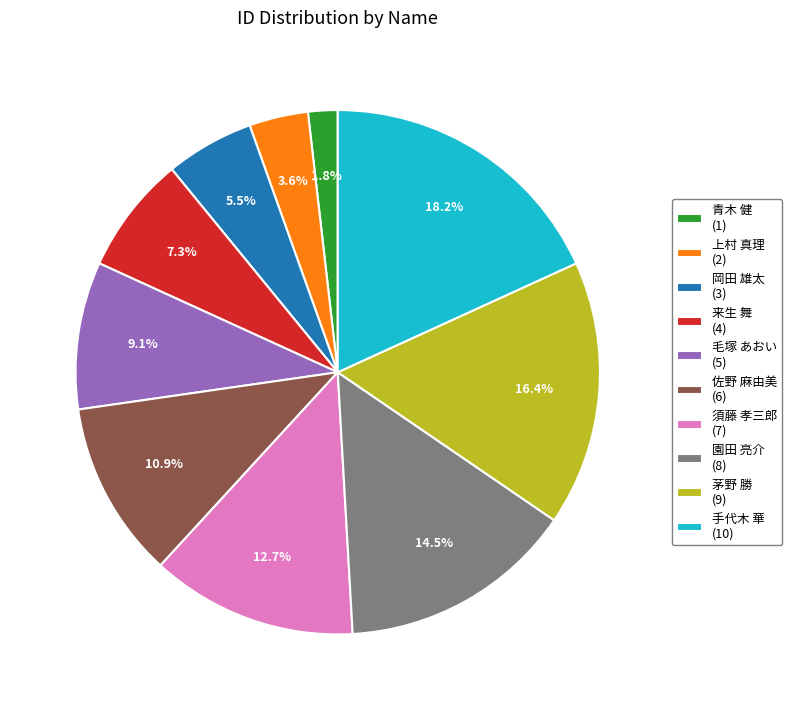

Does 来生 舞 represent more than half of the total?

No